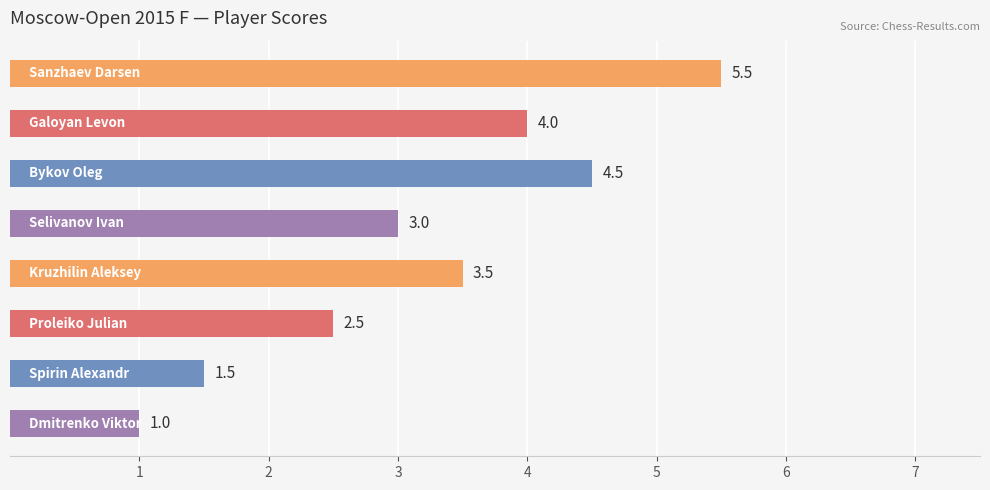

Rank the categories by value from lowest to highest.

Dmitrenko Viktor, Spirin Alexandr, Proleiko Julian, Selivanov Ivan, Kruzhilin Aleksey, Galoyan Levon, Bykov Oleg, Sanzhaev Darsen